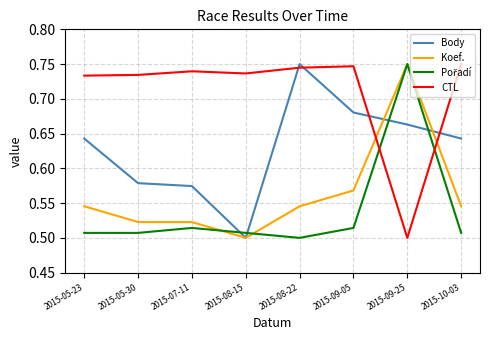

At which category is the sum across all series the highest?

2015-09-25